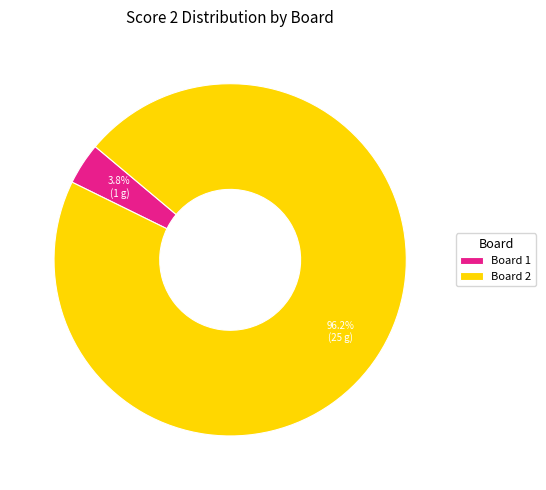

To the nearest percent, what is the difference between the largest and smallest slice percentages?

92%